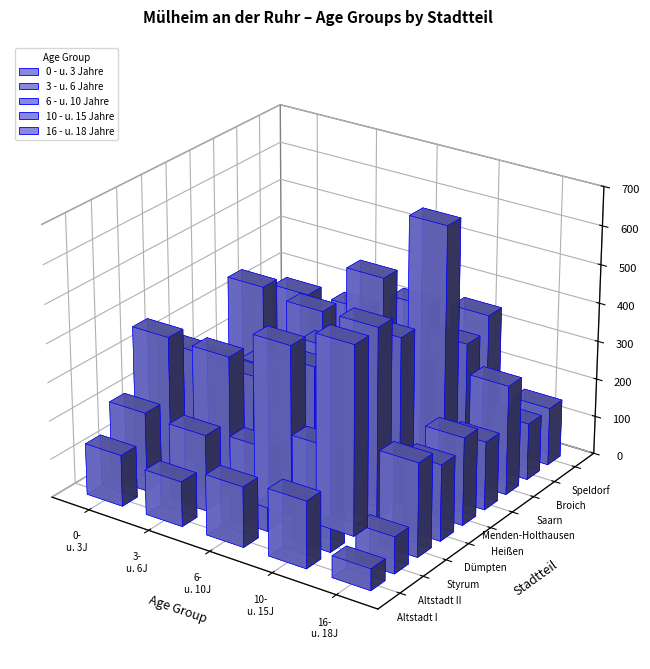

What is the sum of the 10 - u. 15 Jahre values at Dümpten and Altstadt II?

767